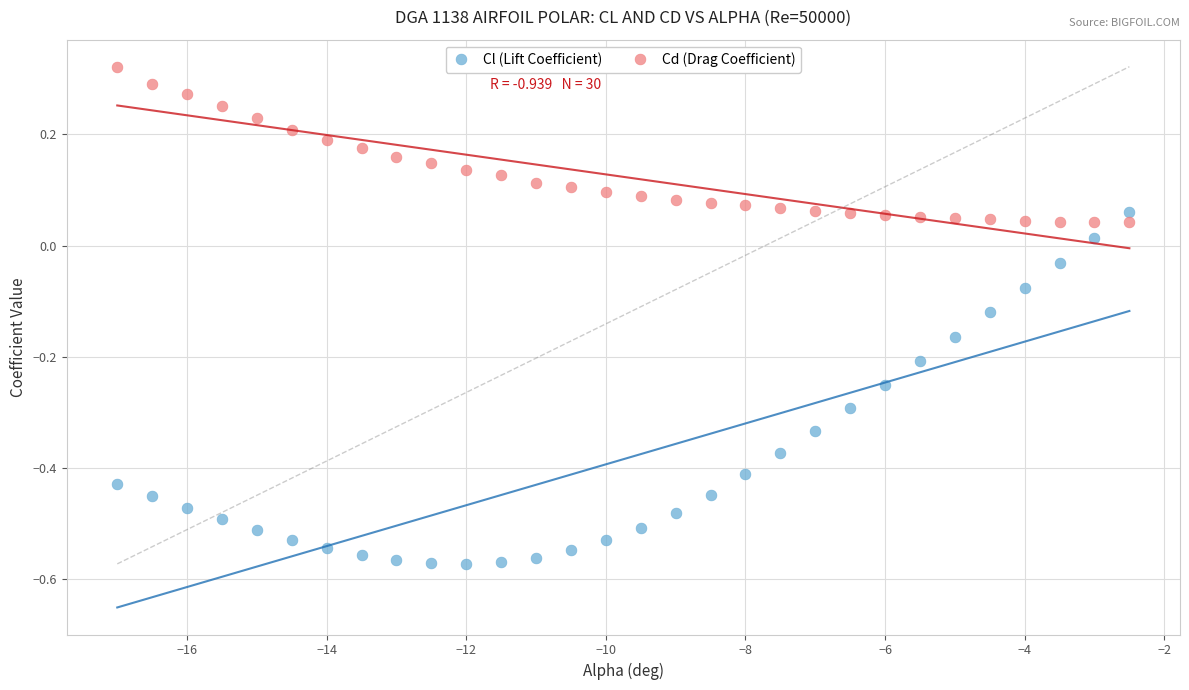

Which series reaches the minimum Y coordinate?

Cl (Lift Coefficient)